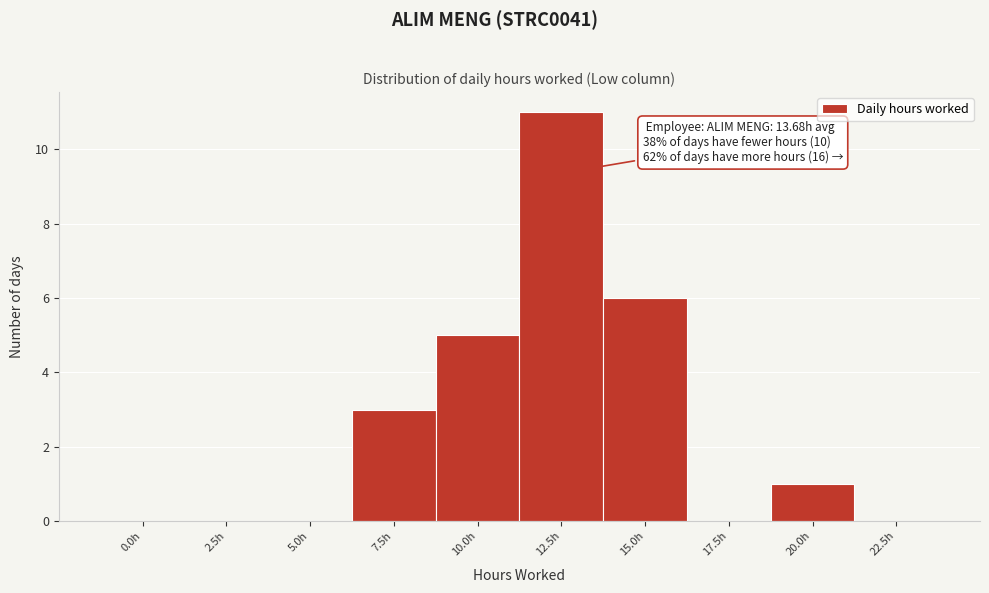

Reading right to left, transcribe all the data shown in this chart.

22.5h=0	20.0h=1	17.5h=0	15.0h=6	12.5h=11	10.0h=5	7.5h=3	5.0h=0	2.5h=0	0.0h=0